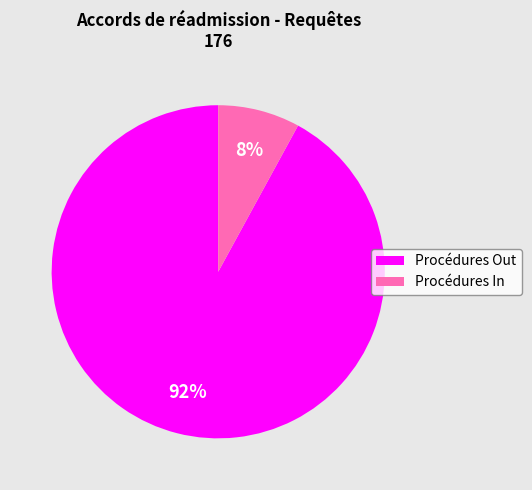

Which slice represents more than half of the pie?

Procédures Out